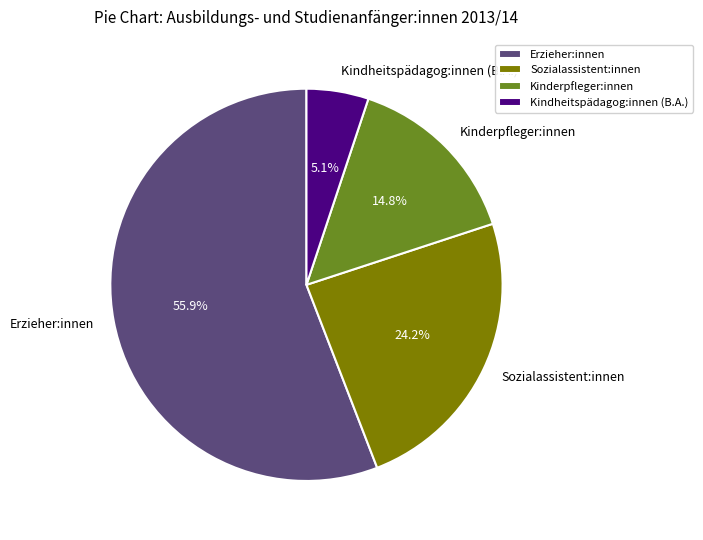

Between Erzieher:innen and Kinderpfleger:innen, which is larger?

Erzieher:innen